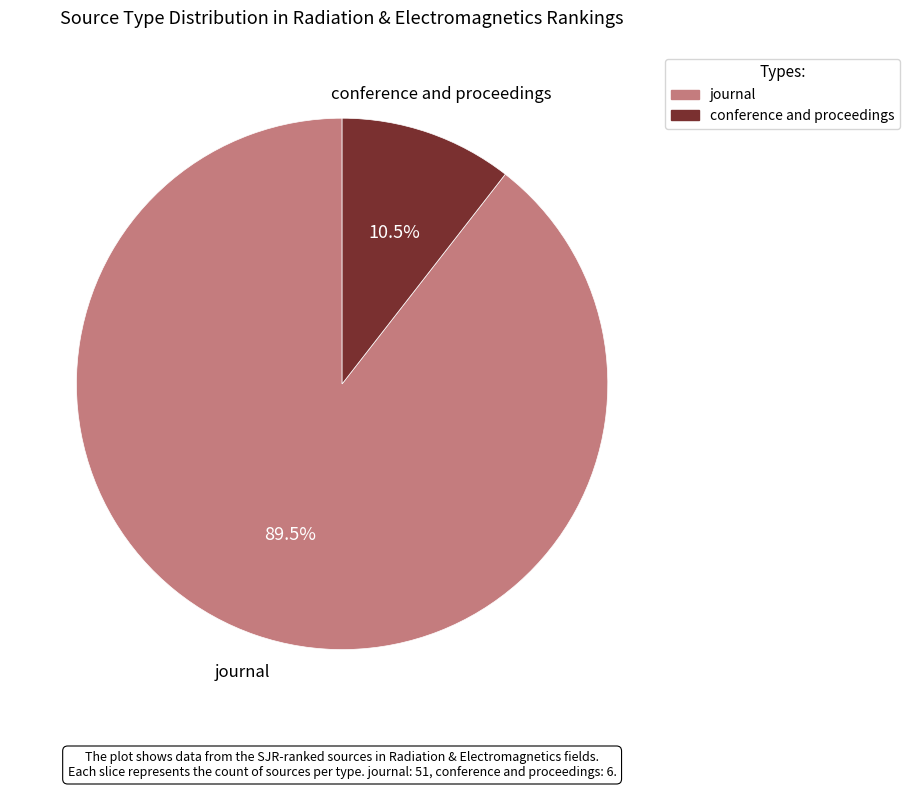

Does journal account for over 50% of the chart?

Yes